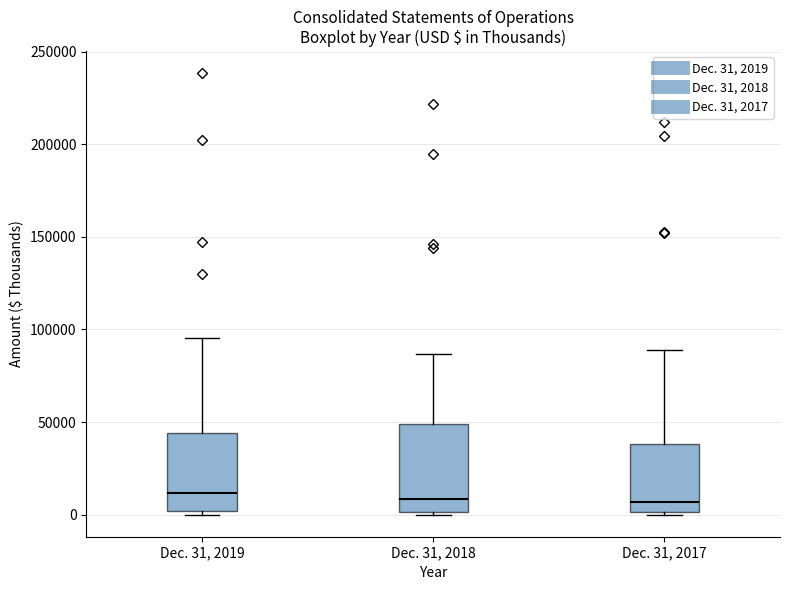

Where is the lower edge of the box for Dec. 31, 2018 on the y-axis? The values are not printed on the chart, so give them approximately, as read against the axis.

0